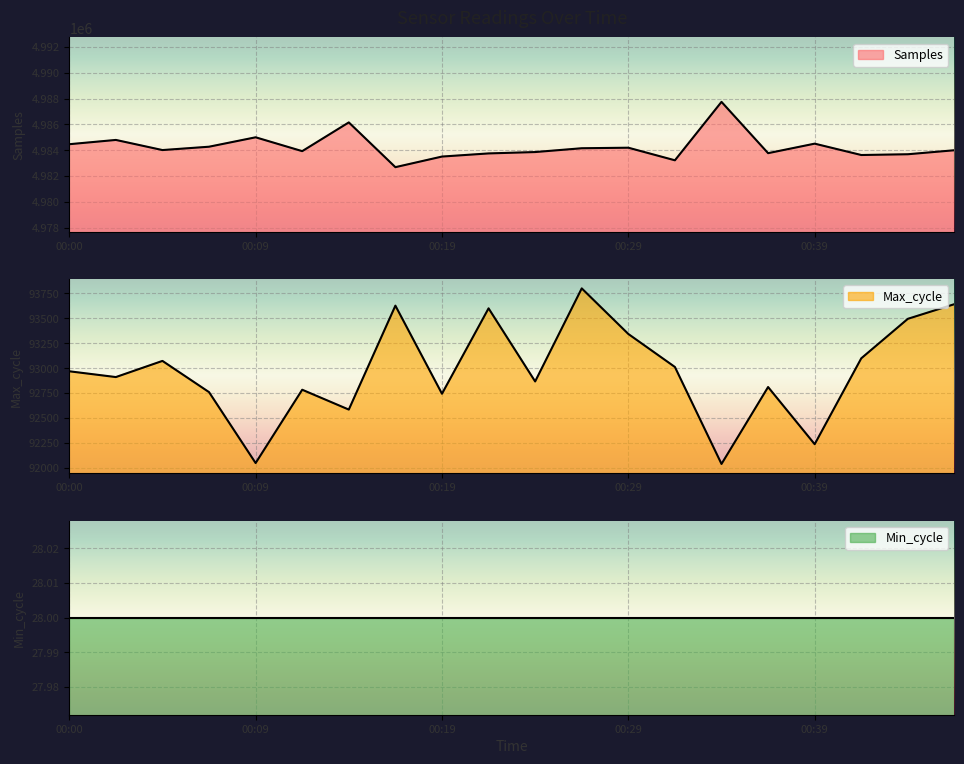

What is the total value across all series at 00:05?

5077081